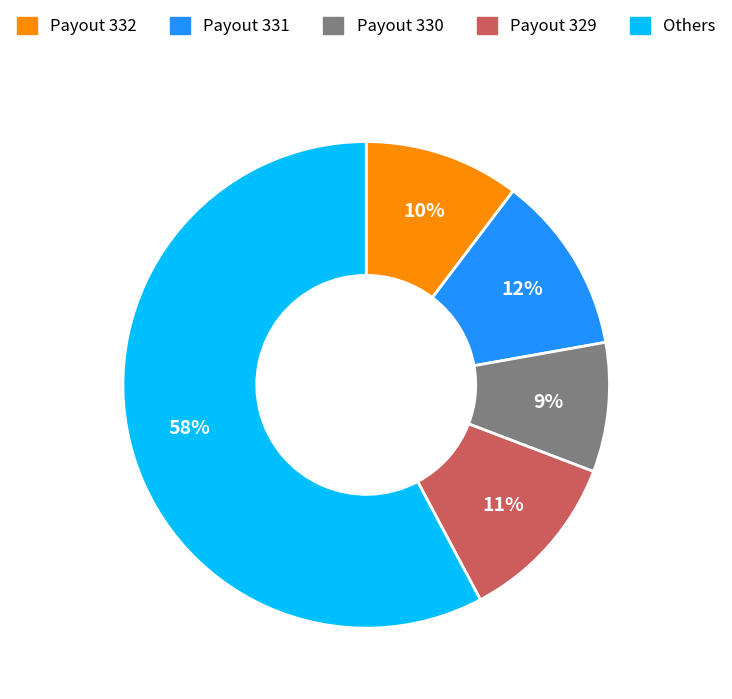

Combined, do Payout 329 and Payout 331 account for over 50%?

No